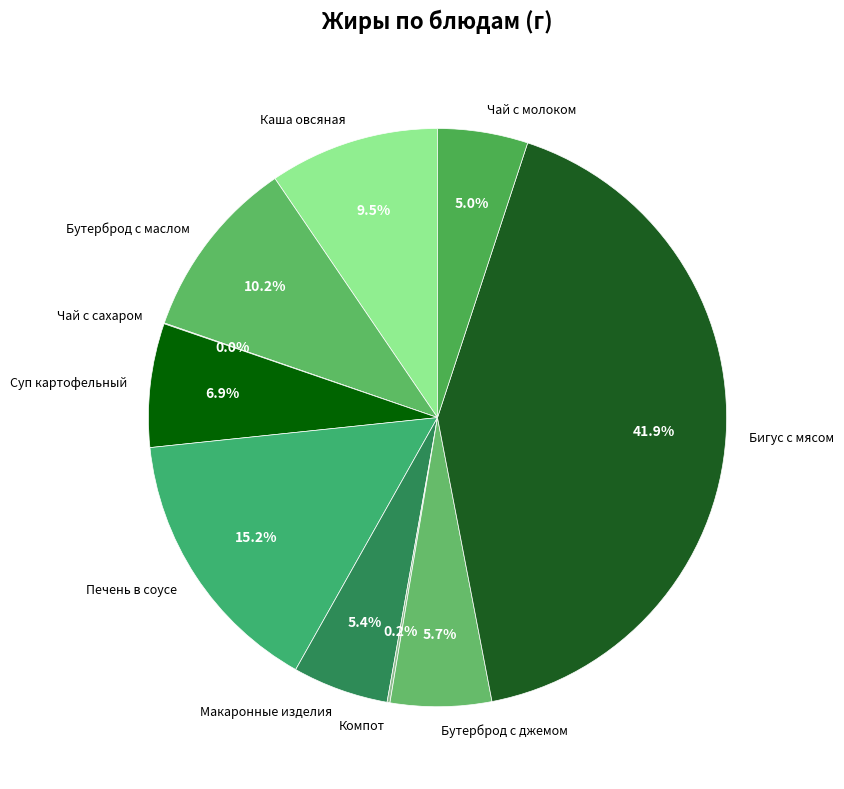

What is the ratio of the value at Чай с молоком to the value at Каша овсяная?

0.5